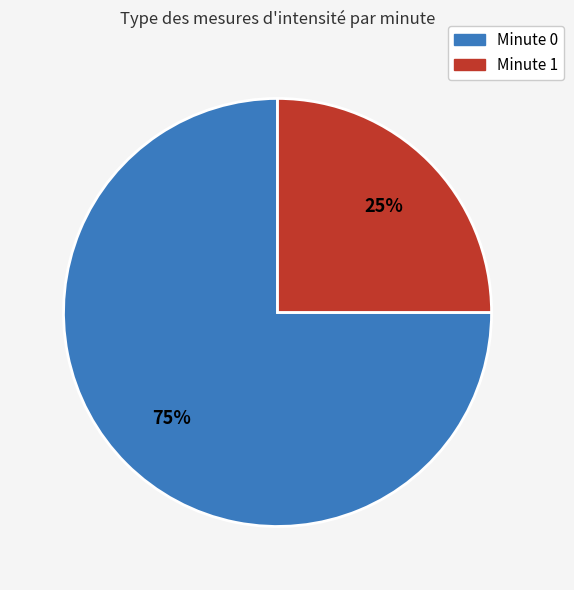

Is the sum of Minute 0 and Minute 1 greater than half?

Yes